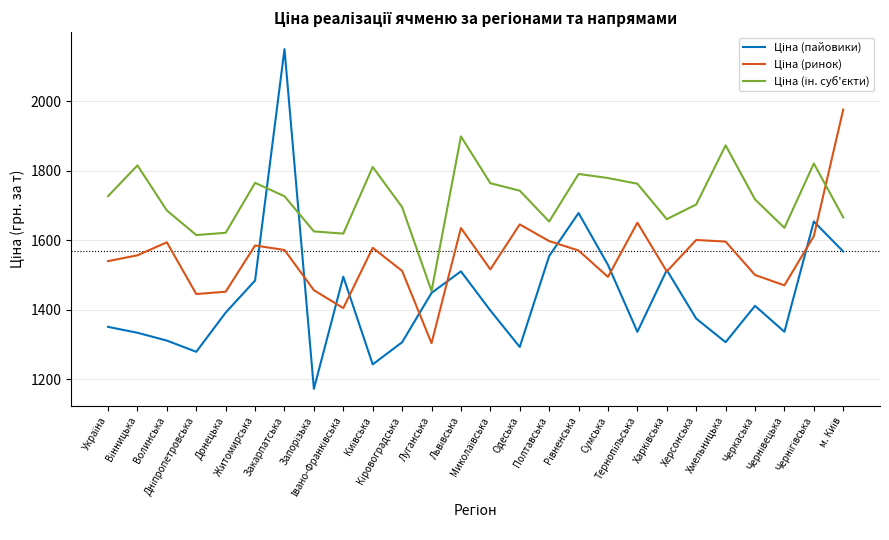

What is the maximum value shown in the chart?

2150.0